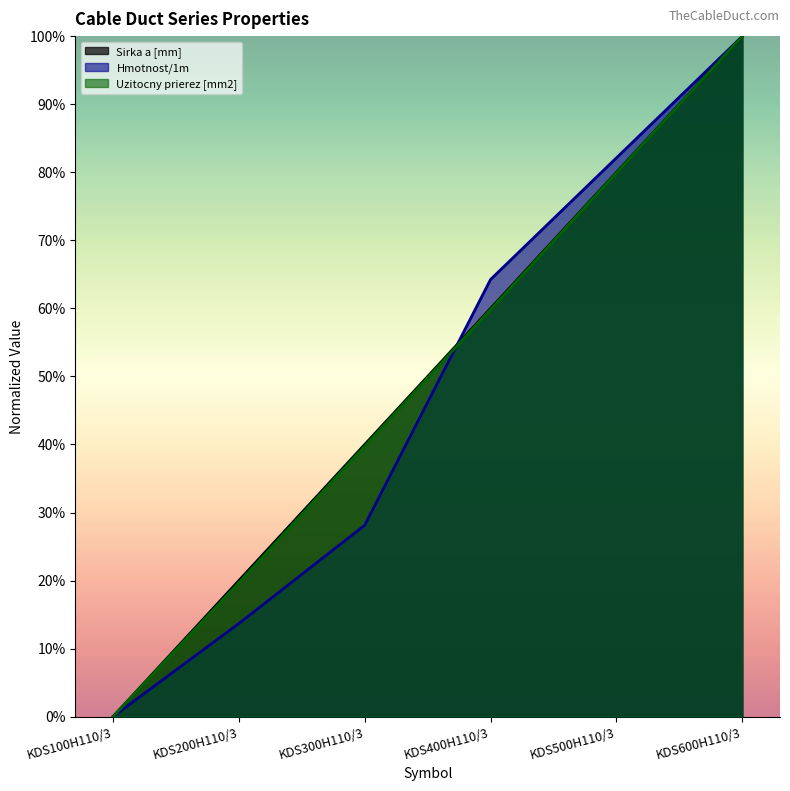

What is the highest value of the Sirka a [mm] series?

1.0